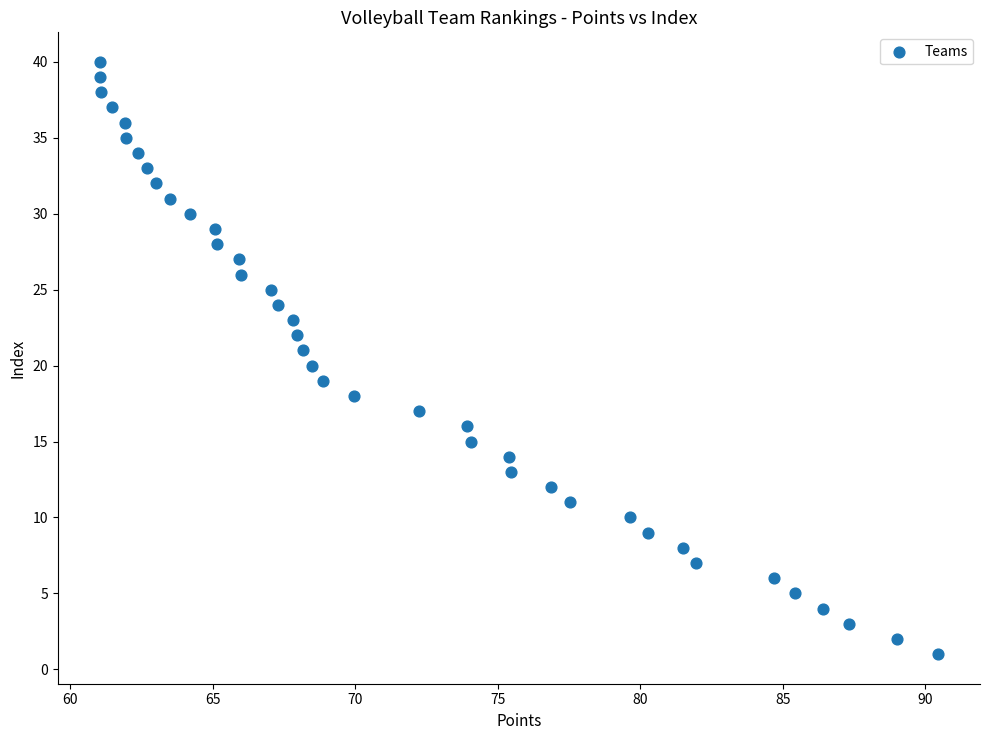

What is the range of Y values (max minus min)?

39